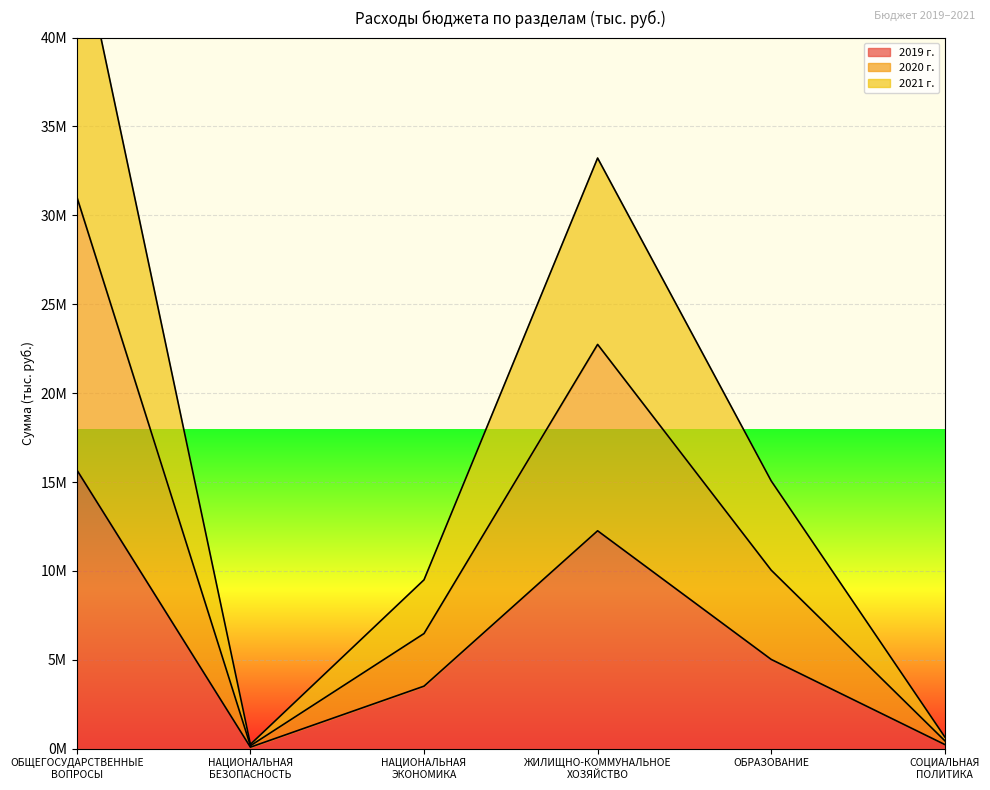

In 2020 г., how many points are lower than both neighbors (excluding endpoints)?

1